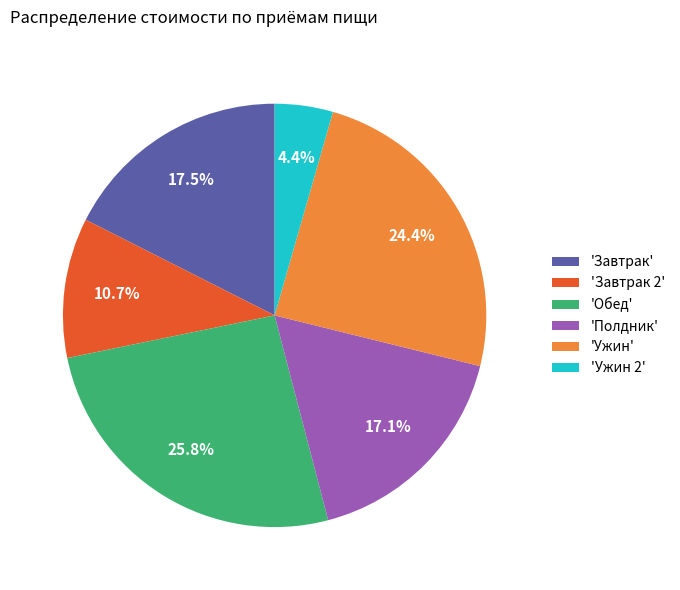

Count the number of slices in the pie.

6